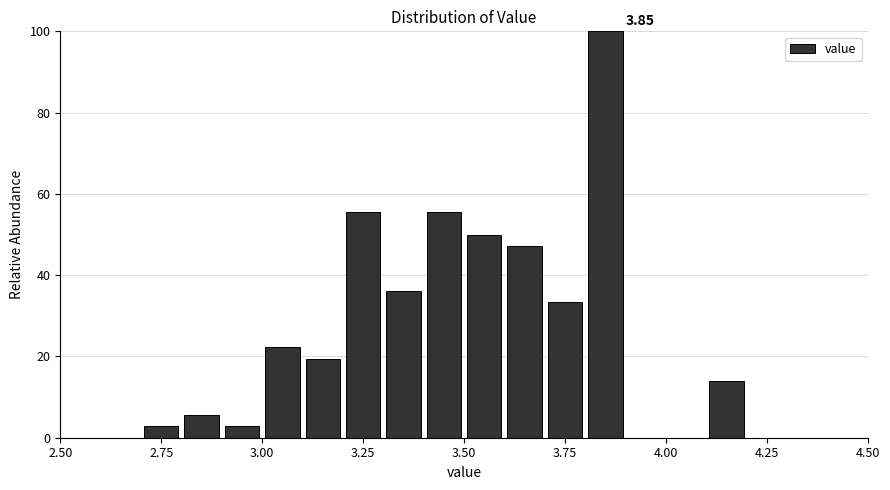

Around what value on the x-axis is the tallest bar? Give the approximate position of its centre, as read against the axis.

3.85